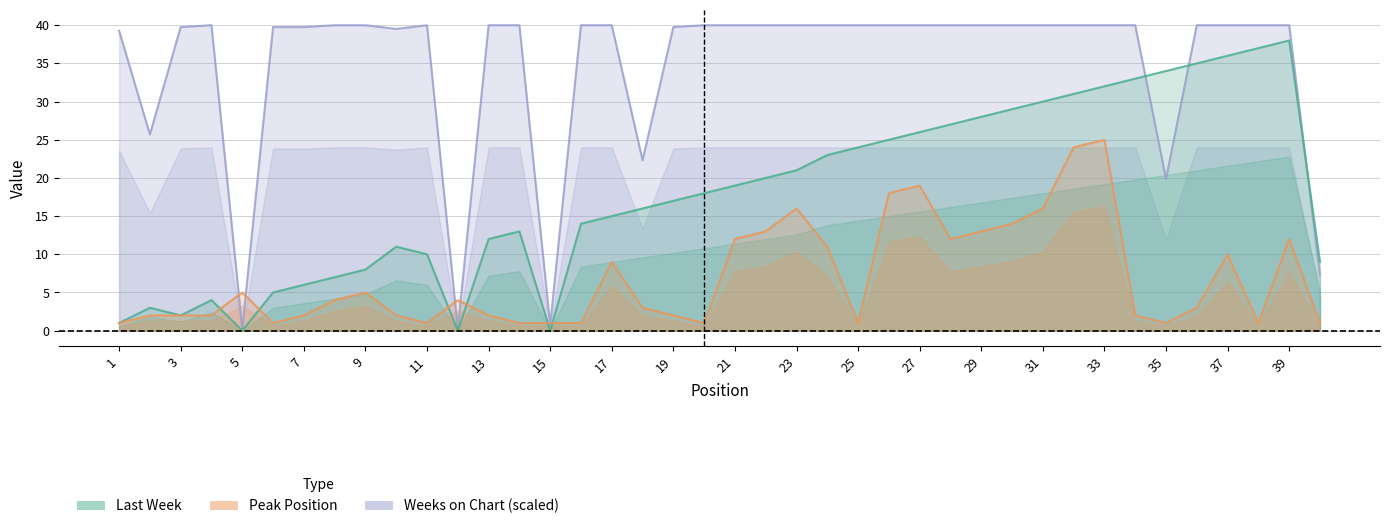

What is the maximum value shown in the chart?

40.0